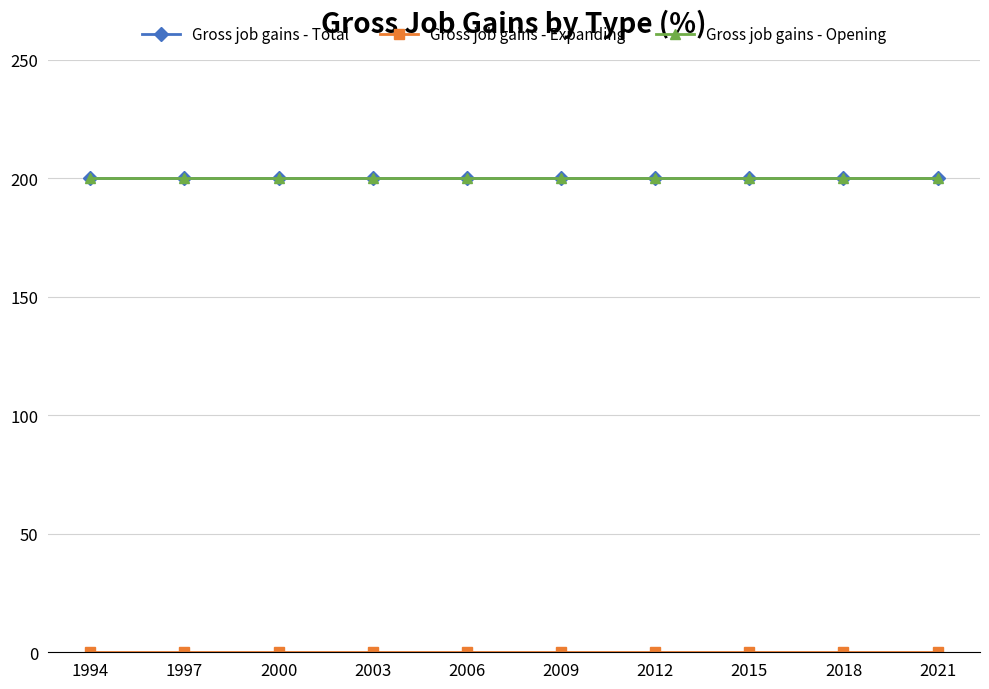

At how many categories does at least one series exceed 79?

10